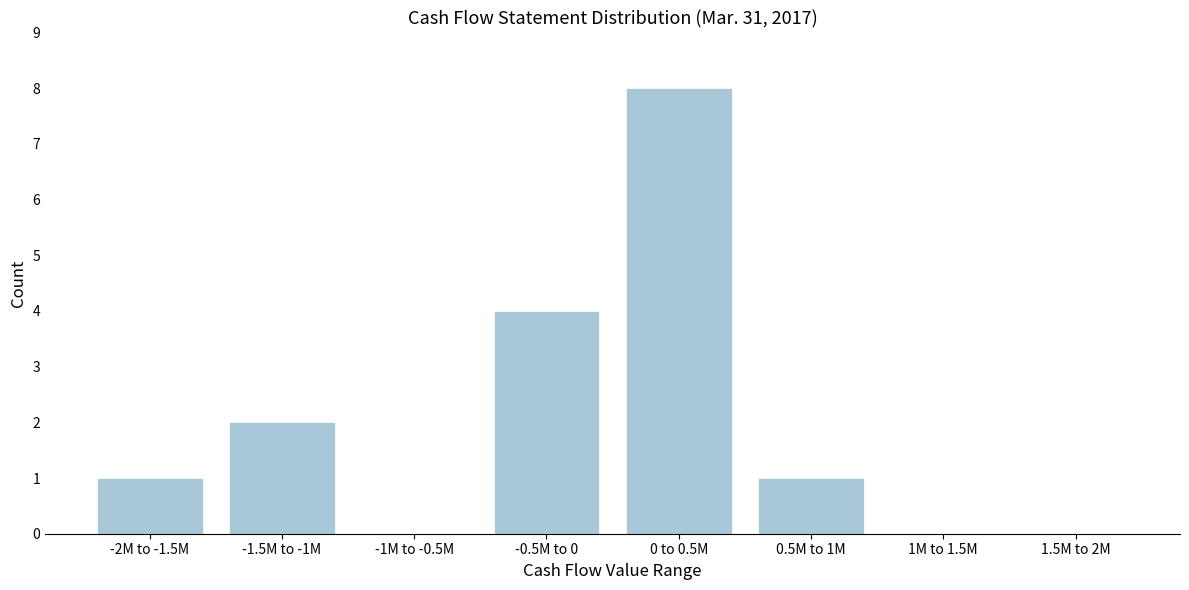

Reading left to right, list all the values displayed in this chart.

-2M to -1.5M=1	-1.5M to -1M=2	-1M to -0.5M=0	-0.5M to 0=4	0 to 0.5M=8	0.5M to 1M=1	1M to 1.5M=0	1.5M to 2M=0